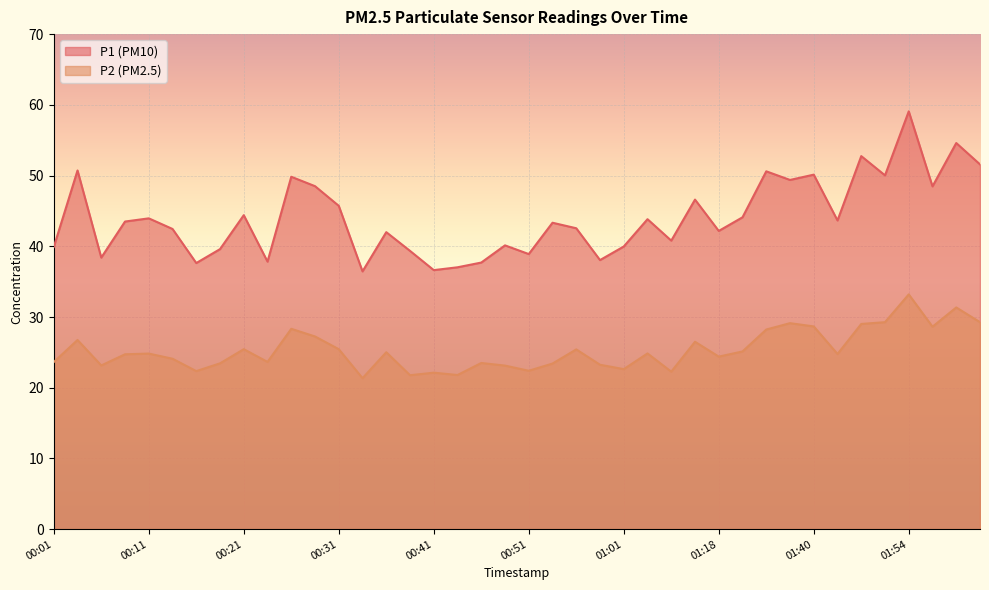

What is the label of the 32nd point from the left?

01:33